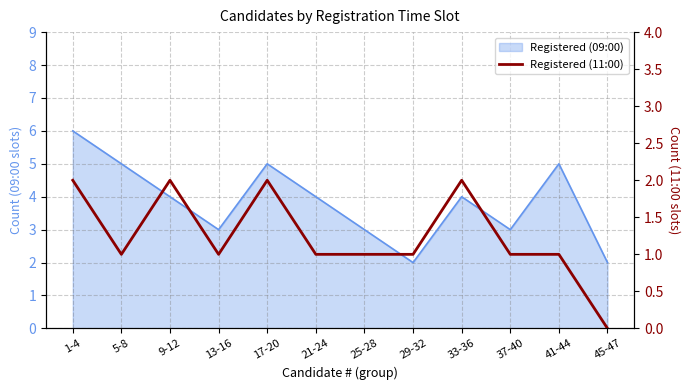

Does the chart have visible grid lines?

Yes